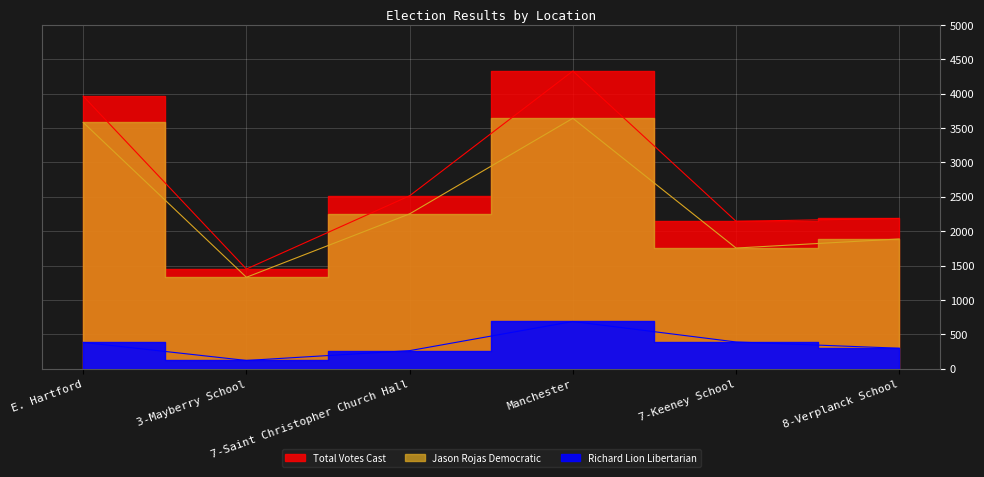

True or false: Total Votes Cast and Richard Lion Libertarian cross at least once.

False